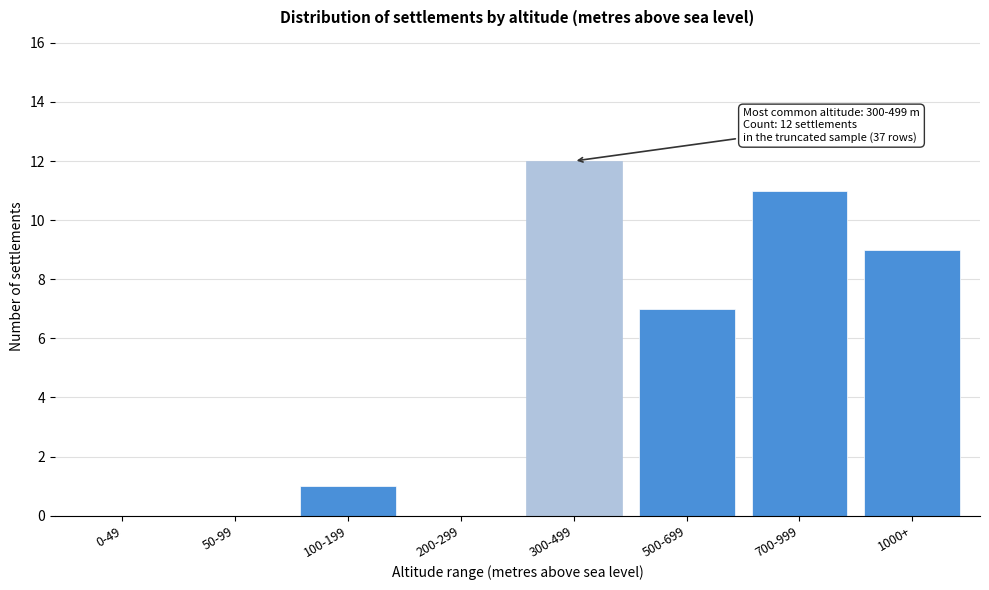

Reading left to right, what are all the values shown in this chart?

0-49=0	50-99=0	100-199=1	200-299=0	300-499=12	500-699=7	700-999=11	1000+=9